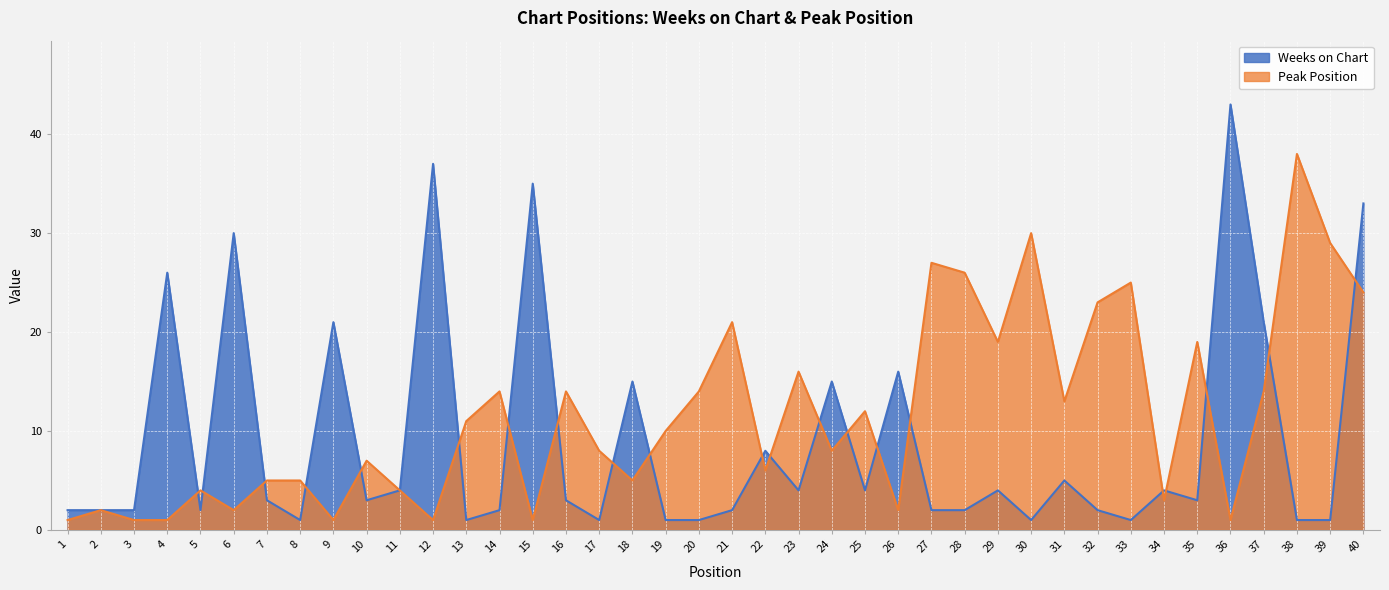

Is the value of Peak Position at 3 greater than the value of Weeks on Chart at 23?

No